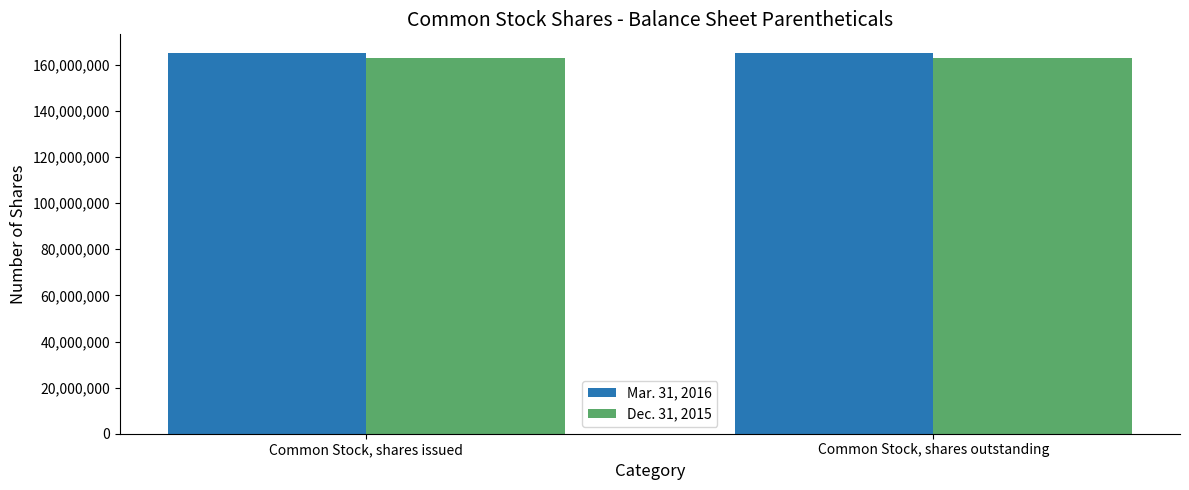

Rank the series by their maximum value, from lowest to highest.

Dec. 31, 2015, Mar. 31, 2016